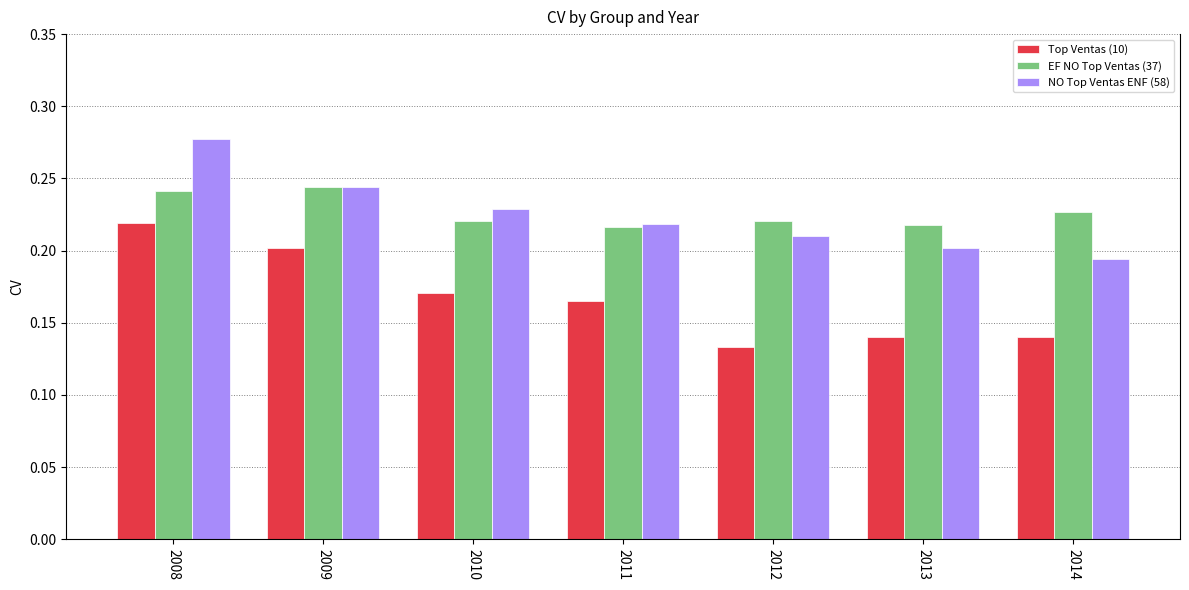

What value does the EF NO Top Ventas (37) series have at 2014?

0.2